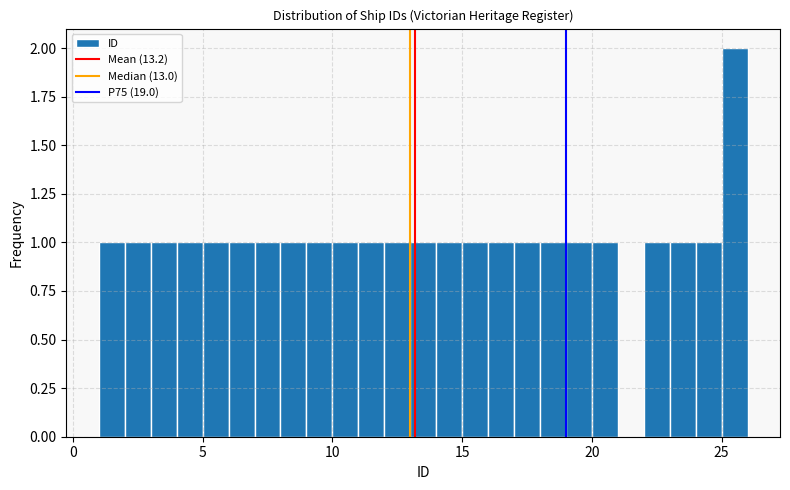

Read against the x-axis, roughly where is the centre of the tallest bar?

25.5